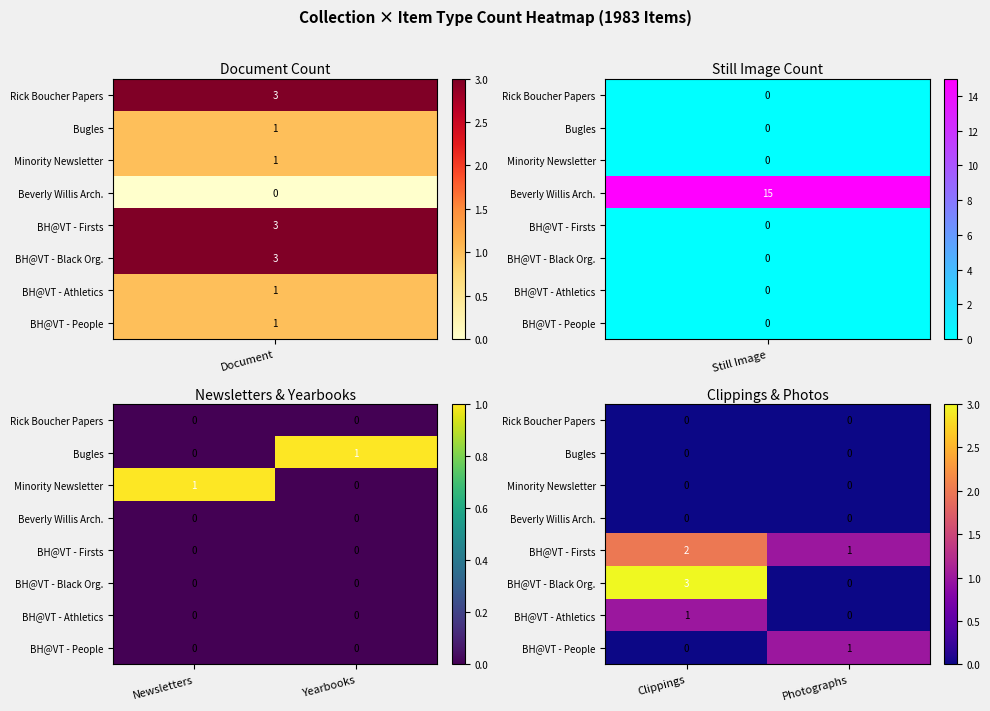

Is the value of BH@VT - Firsts at Clippings greater than the value of Minority Newsletter at Photographs?

Yes